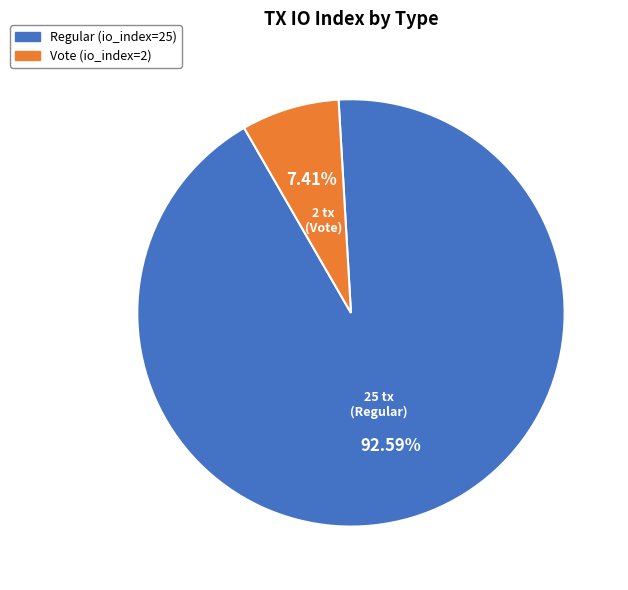

Does any single category account for the majority?

Yes